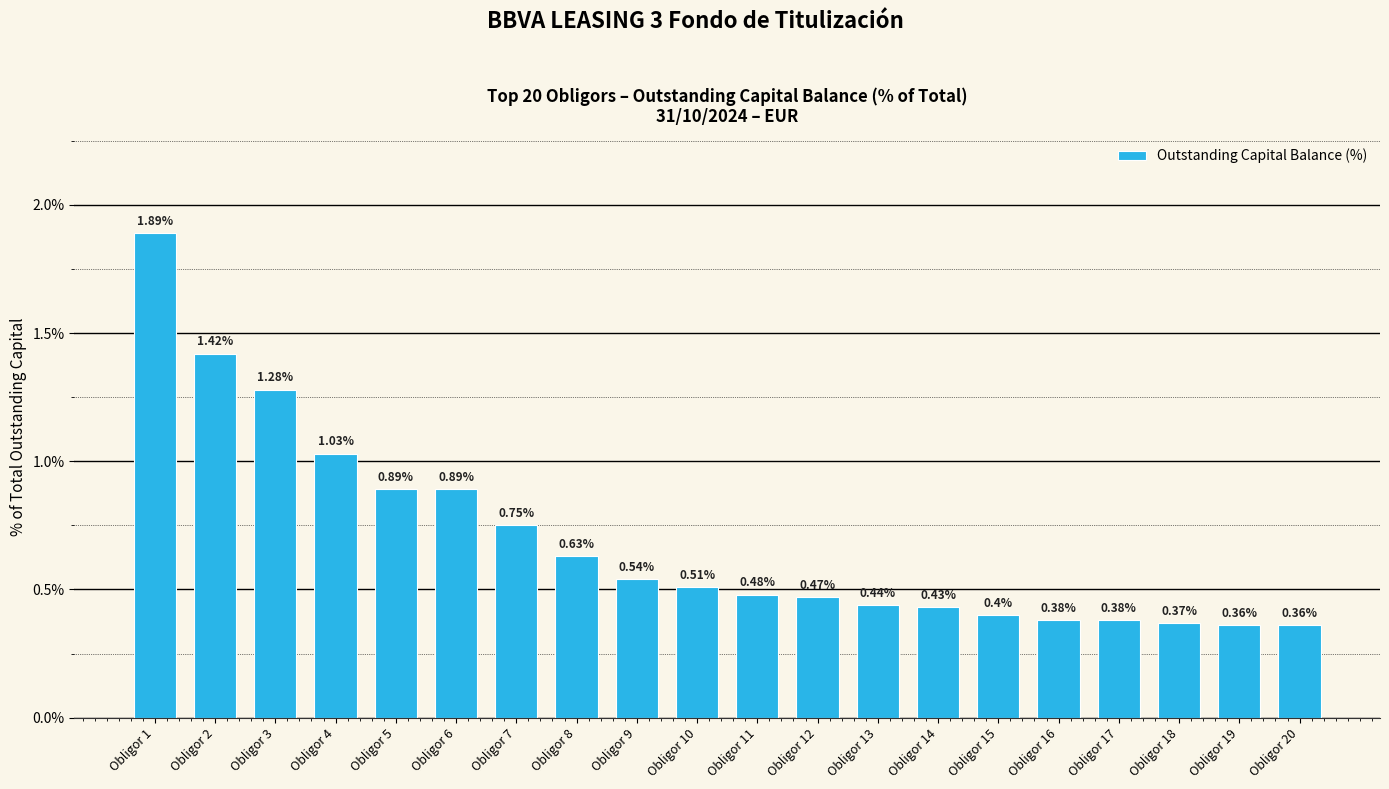

What is the difference between the maximum and minimum values?

1.5